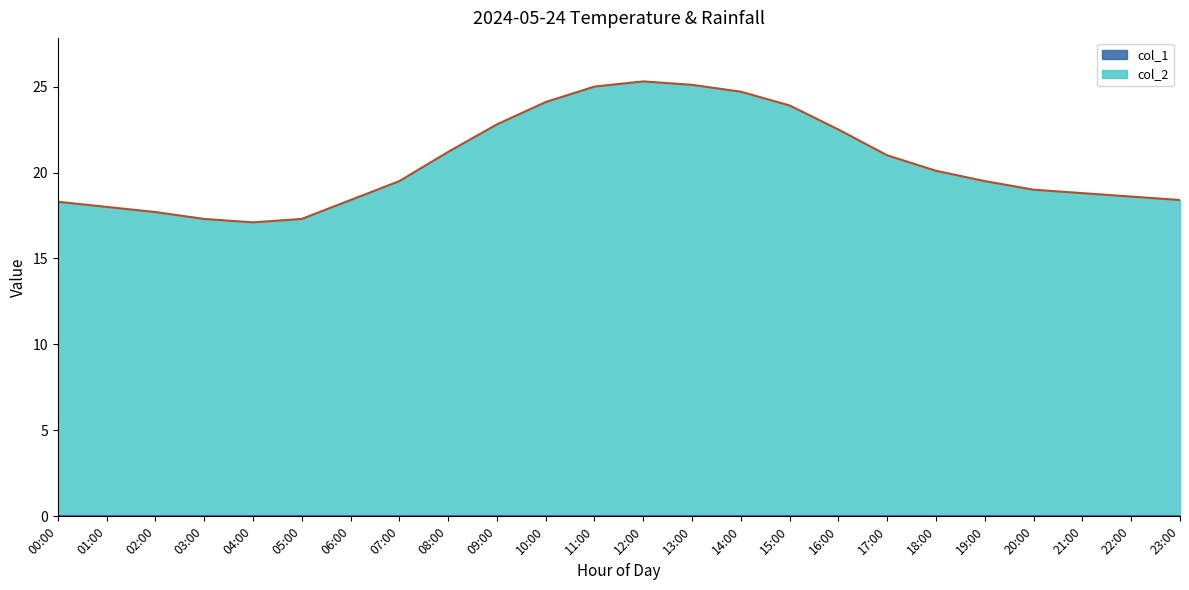

Rank the categories by value from highest to lowest.

12:00, 13:00, 11:00, 14:00, 10:00, 15:00, 09:00, 16:00, 08:00, 17:00, 18:00, 07:00, 19:00, 20:00, 21:00, 22:00, 06:00, 23:00, 00:00, 01:00, 02:00, 03:00, 05:00, 04:00